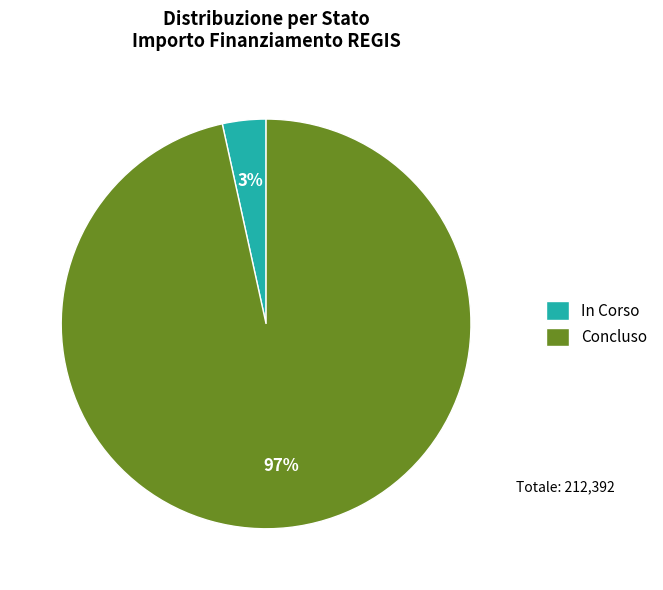

Which slice is the largest?

Concluso